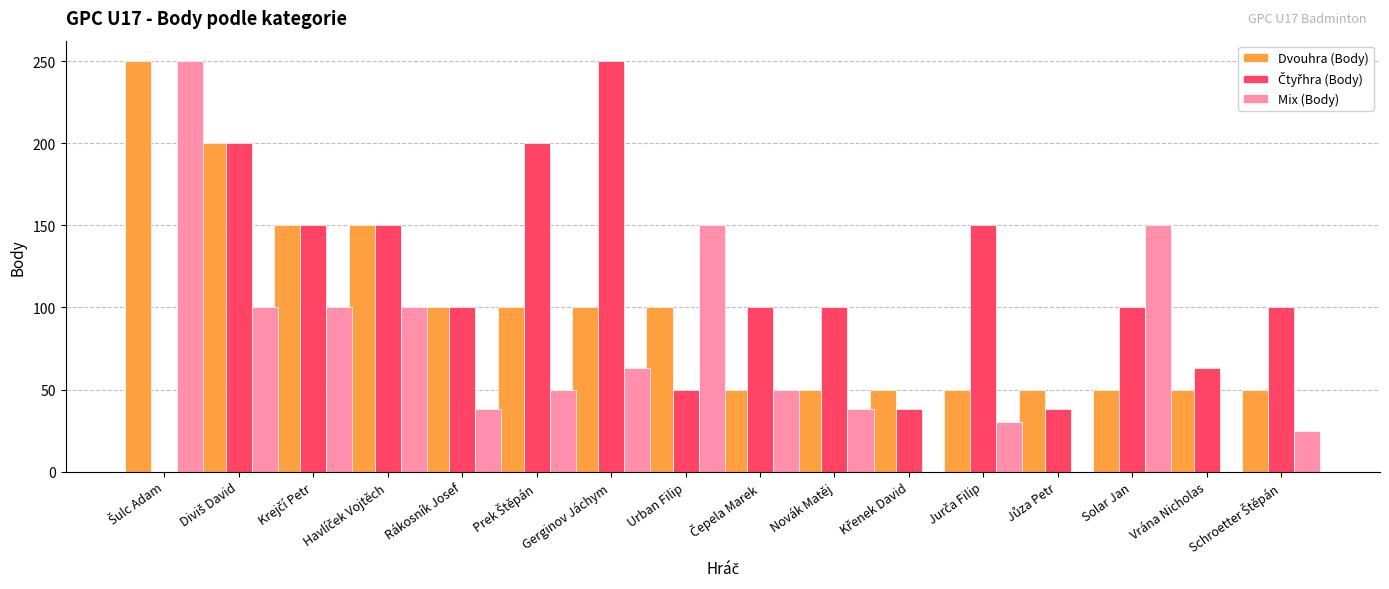

Which series changed the most between Rákosník Josef and Vrána Nicholas?

Dvouhra (Body)